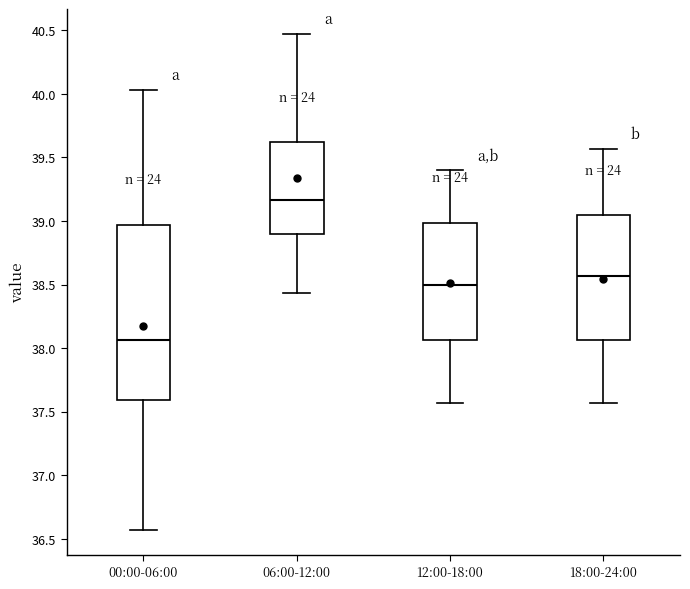

Which box is the tallest, from its lower edge to its upper edge?

00:00-06:00